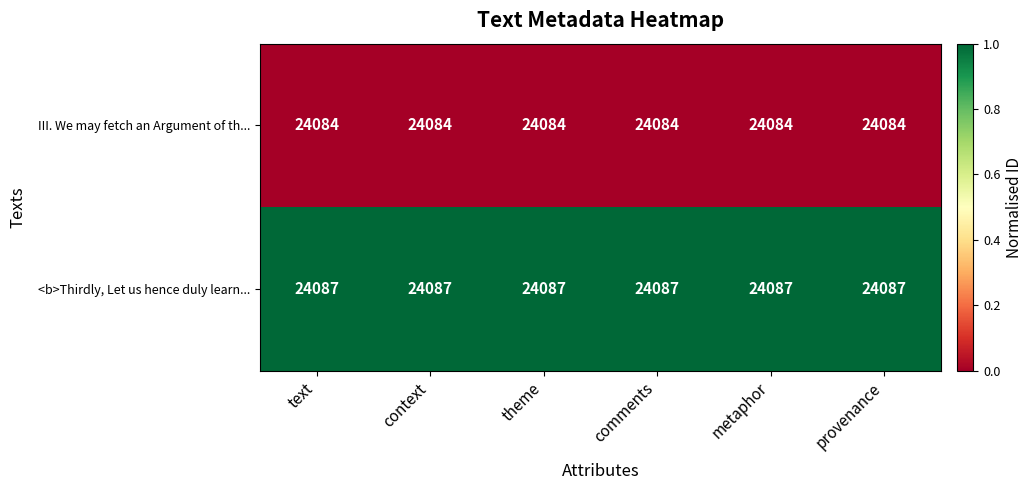

Is it true that III. We may fetch an Argument of th... equals 33932 at metaphor?

False